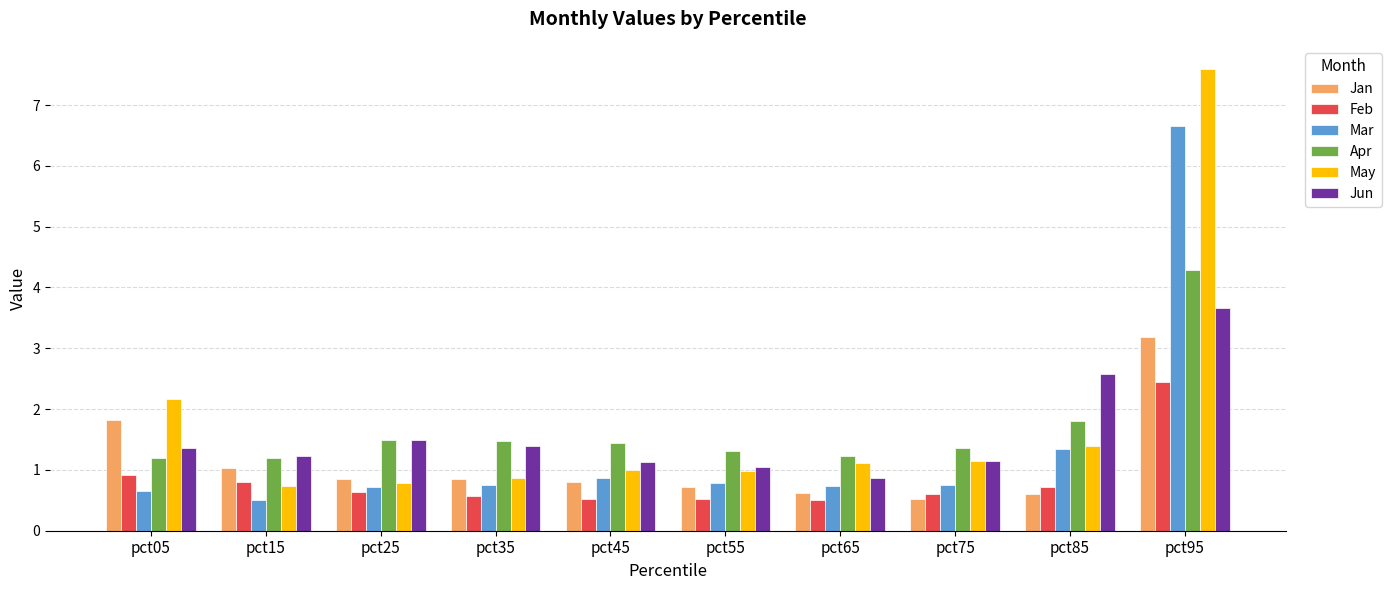

How many bars are there in each group?

6